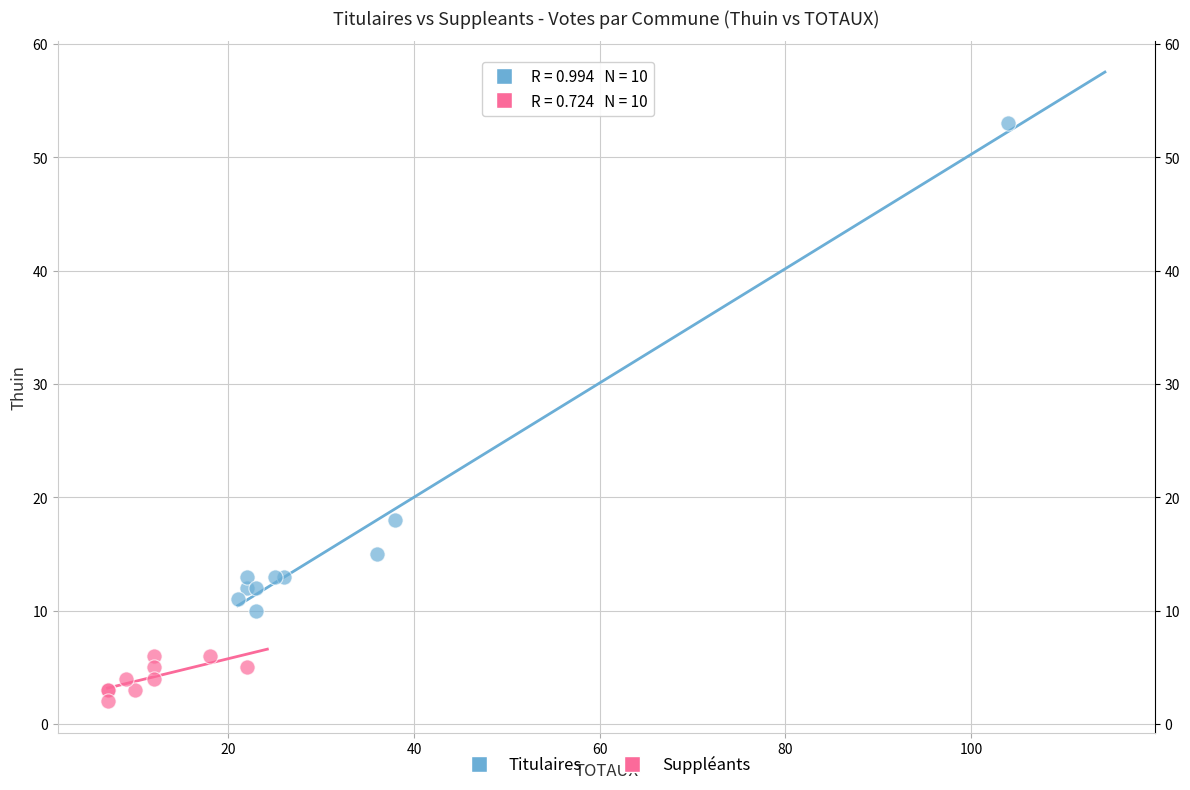

Which series contains the lowest Y value?

Suppléants